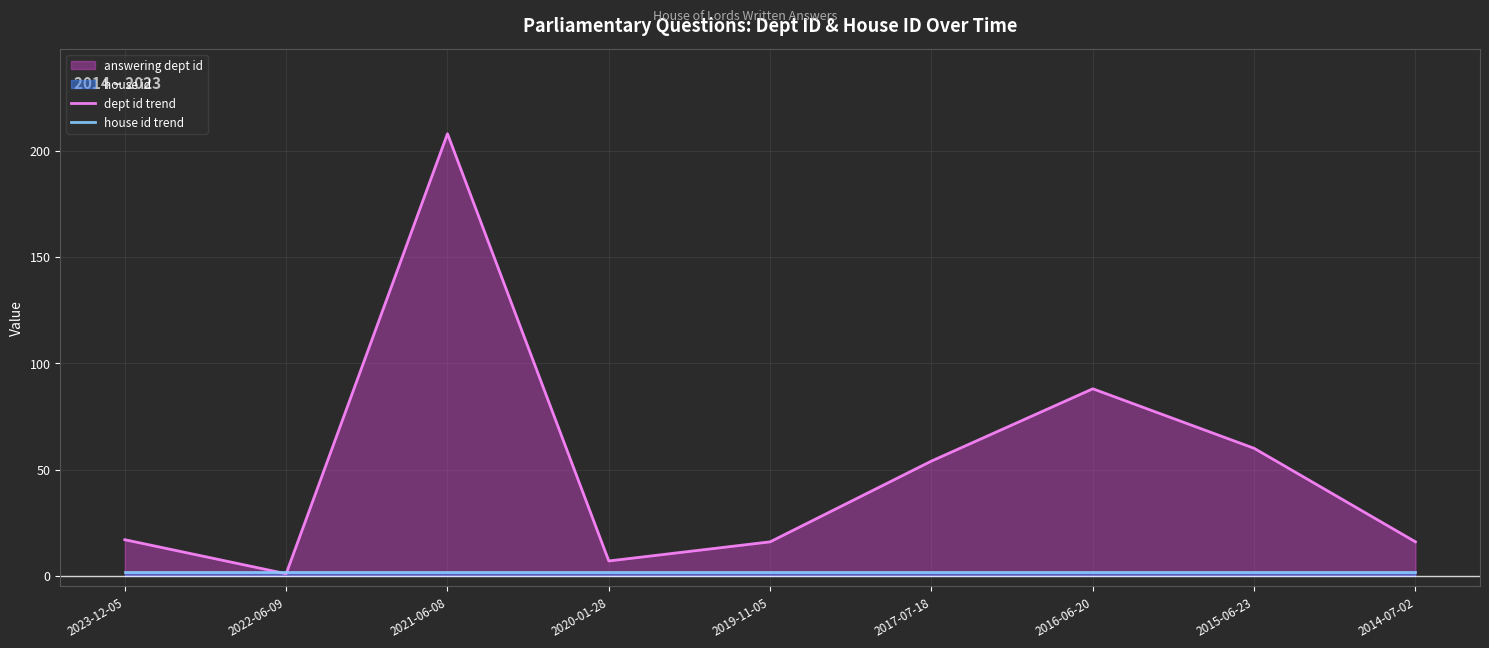

What is the value of the dept id trend point at the 3rd from the left?

208